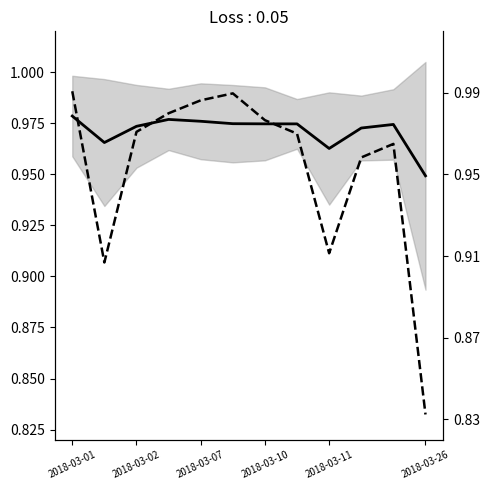

True or false: the data shows 0.2 at 2018-03-11.

False